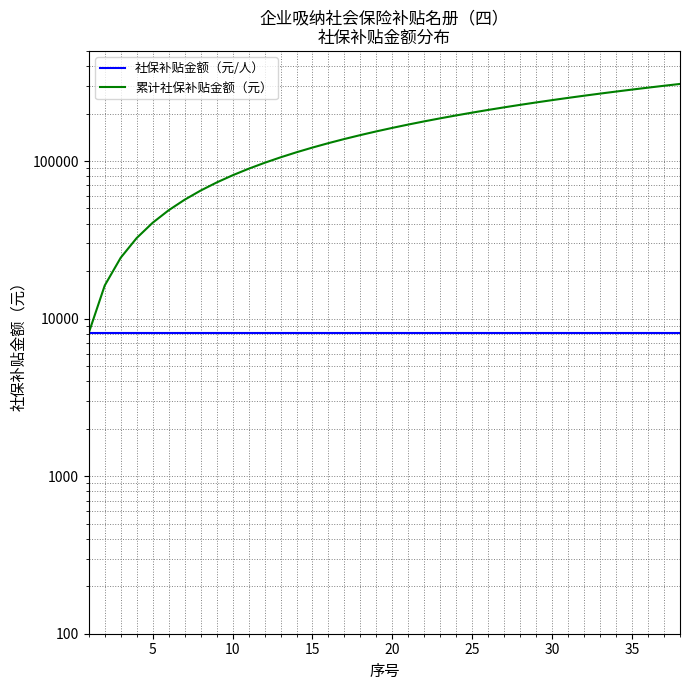

What is the value of the 累计社保补贴金额（元） point at the 2nd from the left?

16242.7